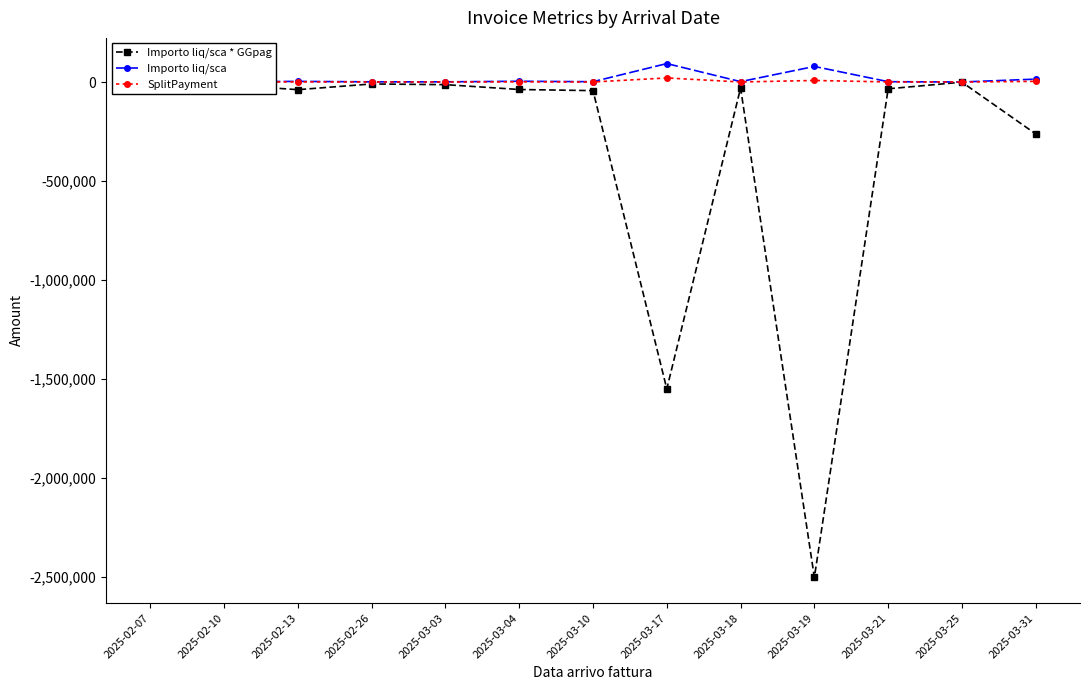

What position from the right is 2025-03-10?

7